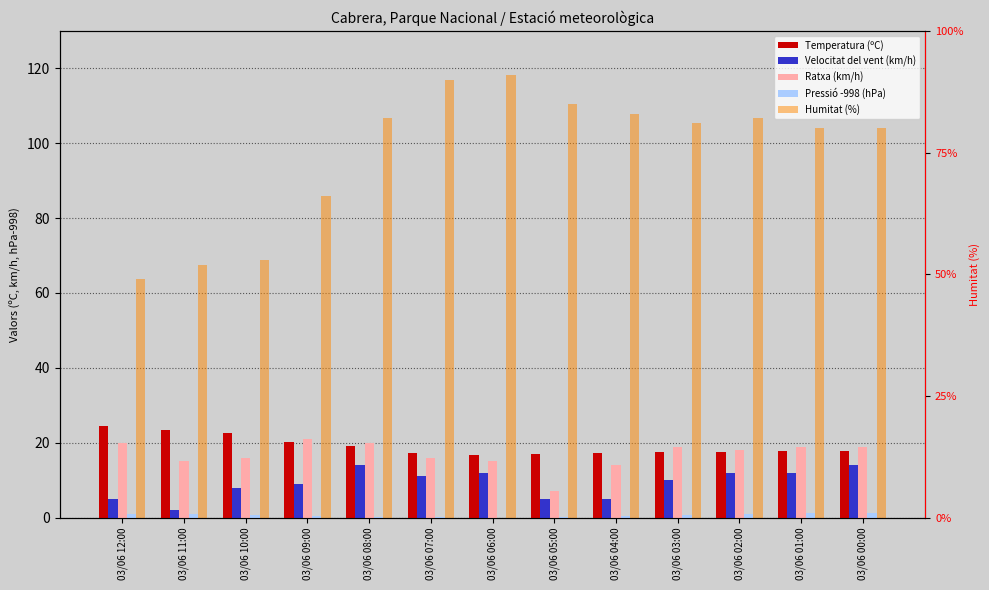

How many data points in Velocitat del vent (km/h) are above 10?

6